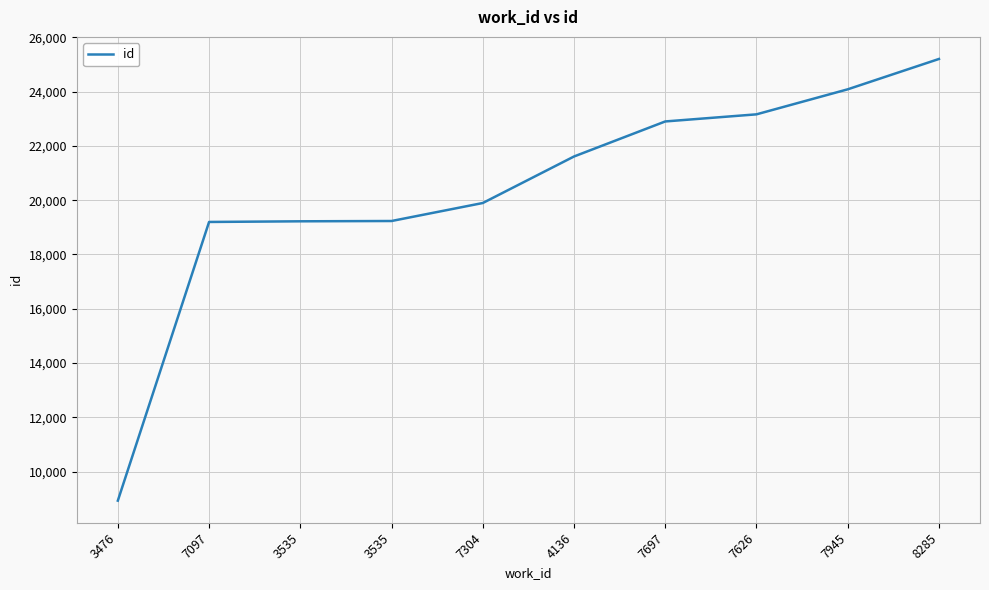

Does the chart display data point markers on the line(s)?

No